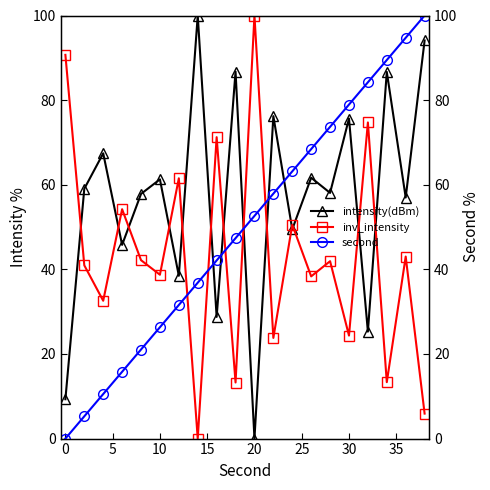

How many interior local peaks does the intensity(dBm) series have?

8